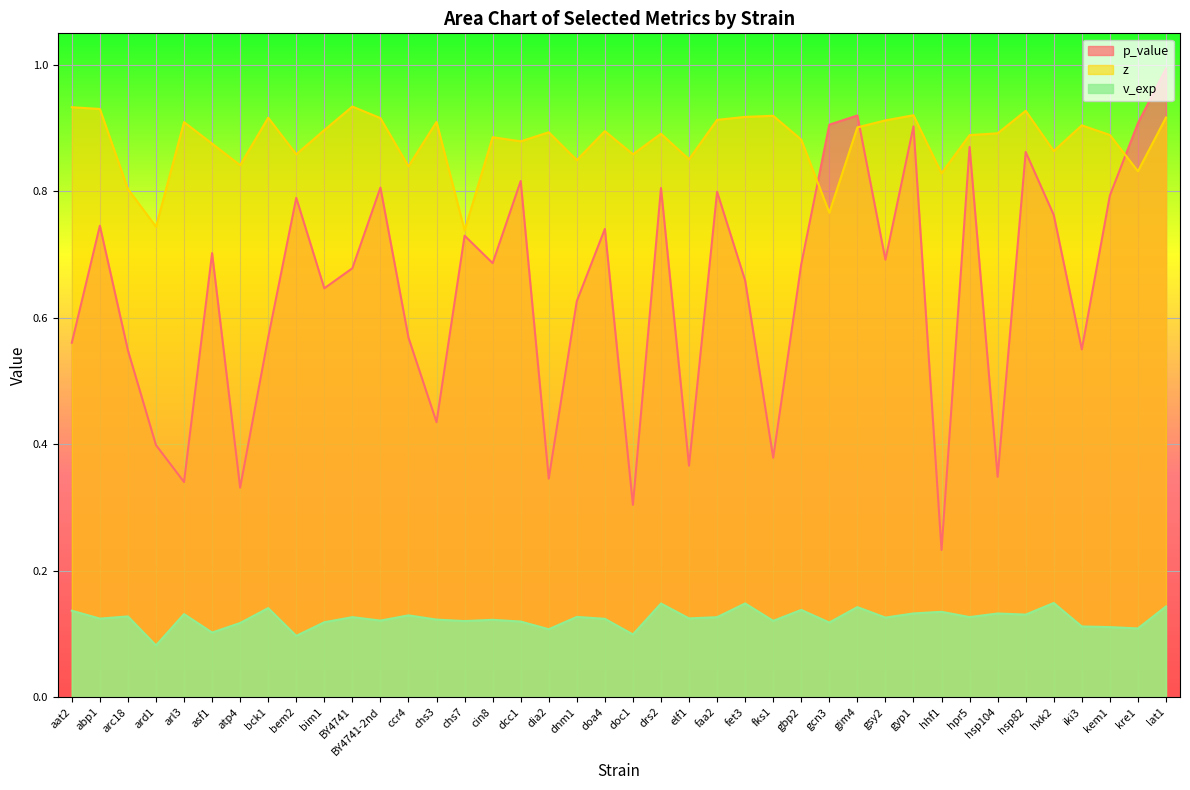

The v_exp series shows 0.2 at gsy2. True or false?

False